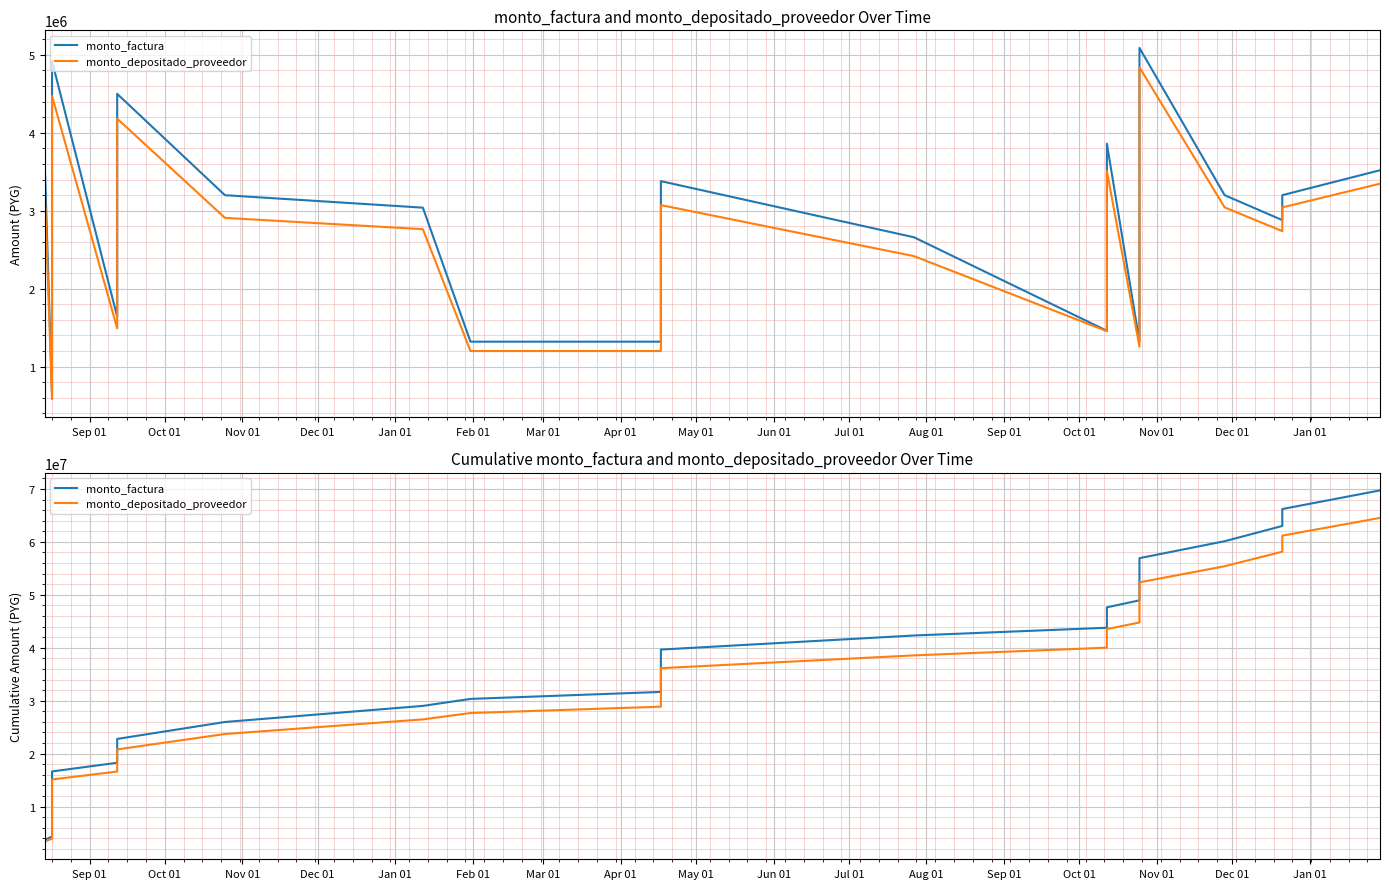

How many values in the monto_depositado_proveedor series exceed 33072726?

11